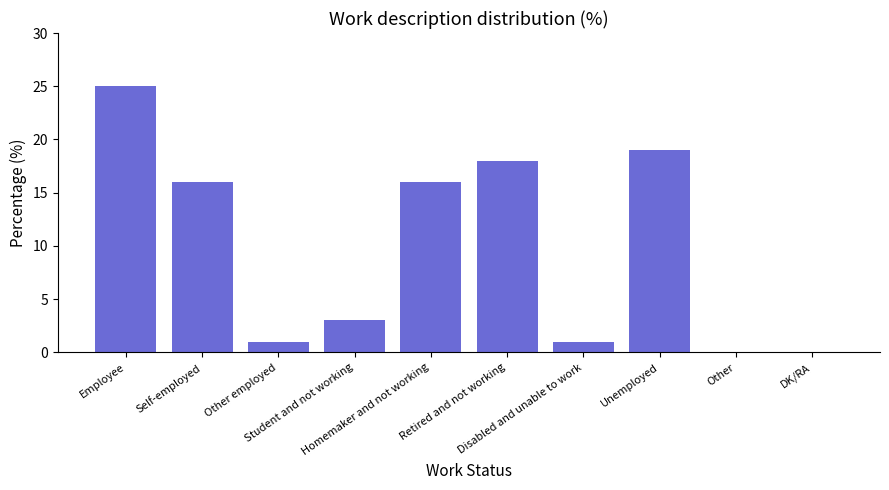

Where does the data first go above 16?

Employee